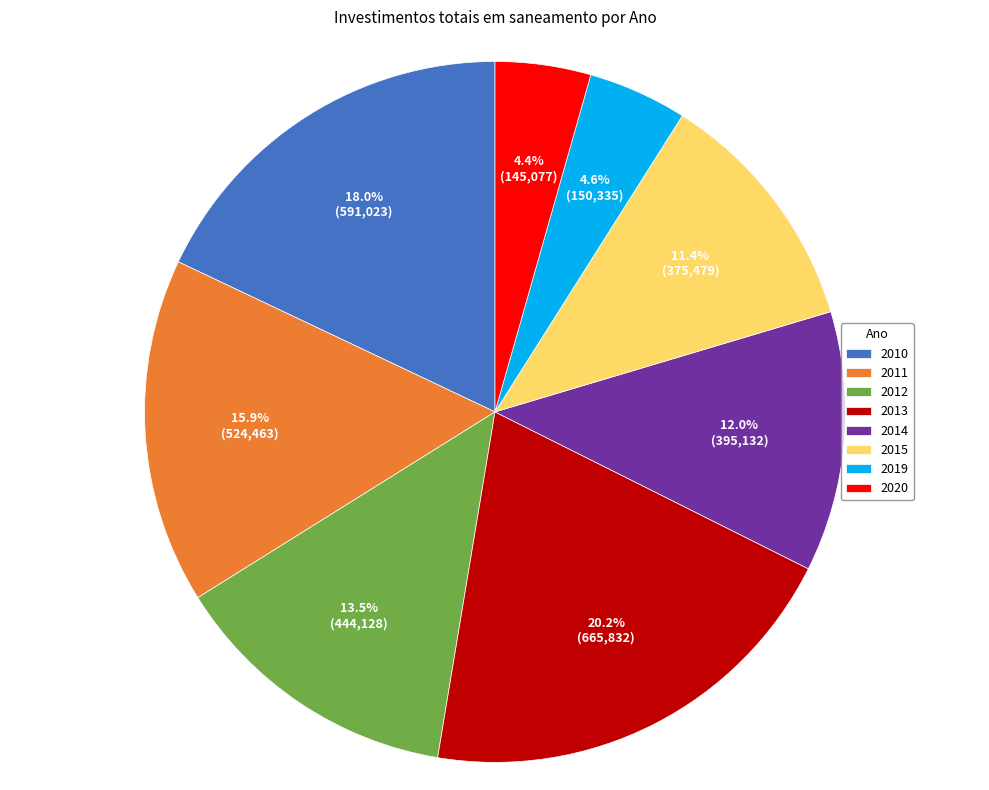

How much of the chart is everything except 2013?

79.8%